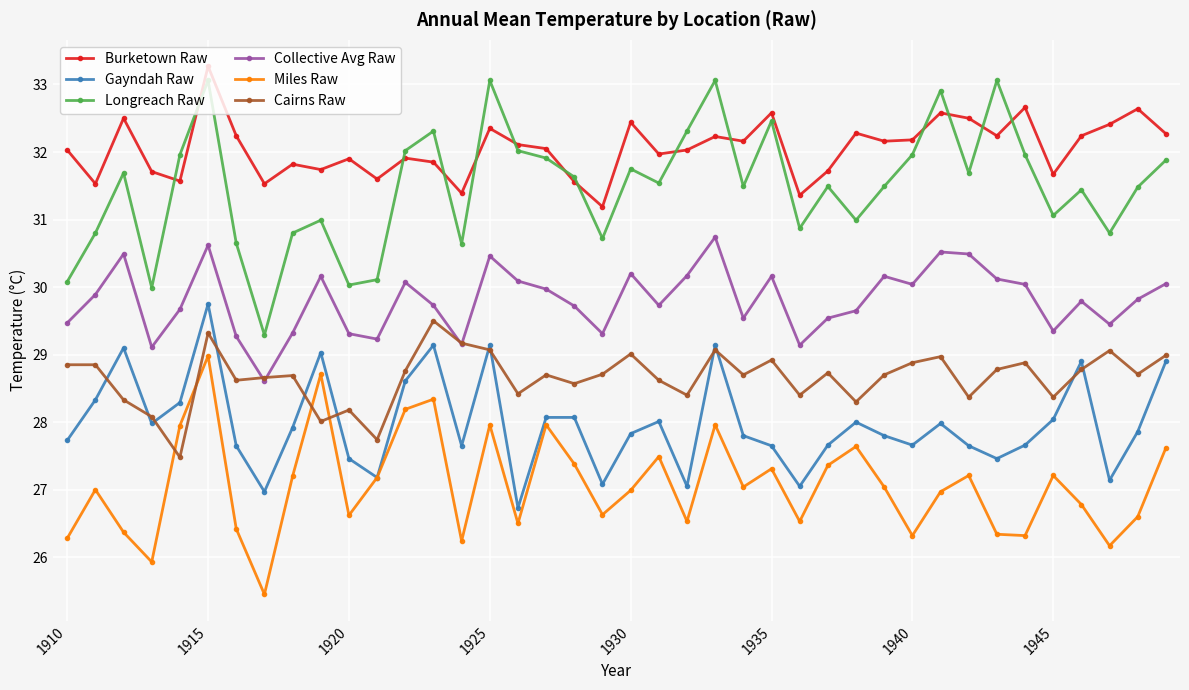

Which series has the widest spread of values?

Longreach Raw